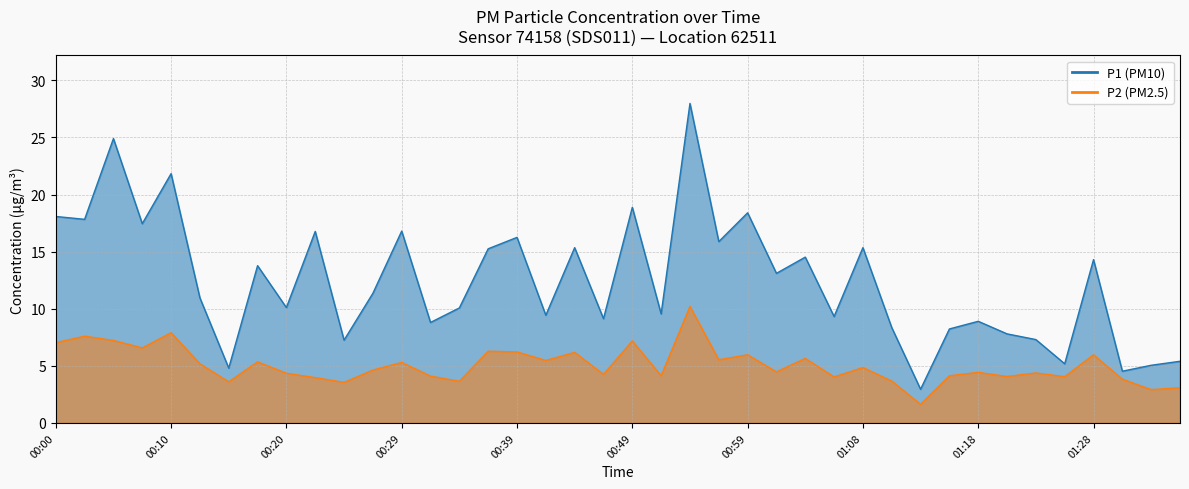

Reading left to right, what are all the values shown in this chart?

P1: 18.1	17.8	24.9	17.4	21.8	10.9	4.8	13.8	10.1	16.8	7.2	11.3	16.8	8.8	10.1	15.2	16.2	9.4	15.3	9.1	18.9	9.6	28.0	15.9	18.4	13.1	14.5	9.3	15.3	8.3	3.0	8.2	8.9	7.8	7.3	5.2	14.3	4.5	5.0	5.4
P2: 7.0	7.6	7.2	6.6	7.9	5.2	3.6	5.3	4.3	4.0	3.5	4.6	5.3	4.1	3.6	6.3	6.2	5.5	6.2	4.2	7.2	4.1	10.2	5.5	6.0	4.5	5.7	4.0	4.8	3.7	1.6	4.1	4.4	4.1	4.4	4.0	6.0	3.8	2.9	3.1